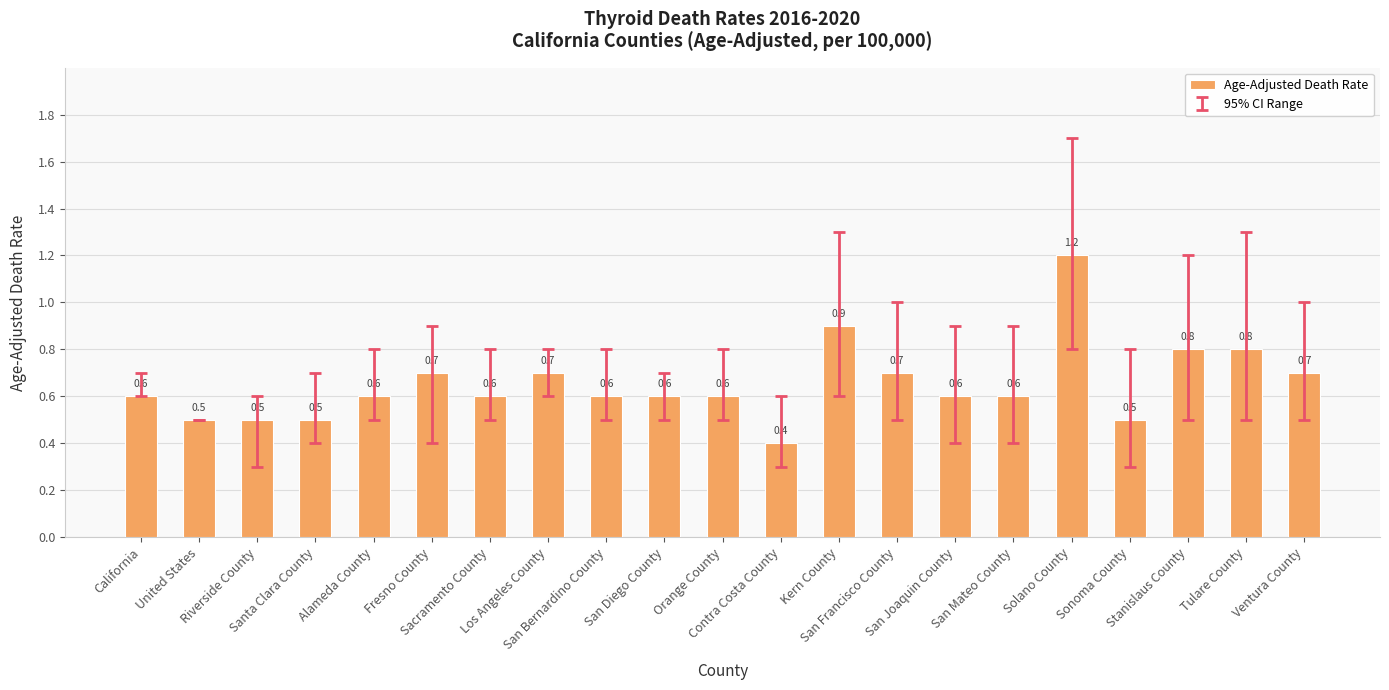

What is the approximate value at Stanislaus County?

0.8